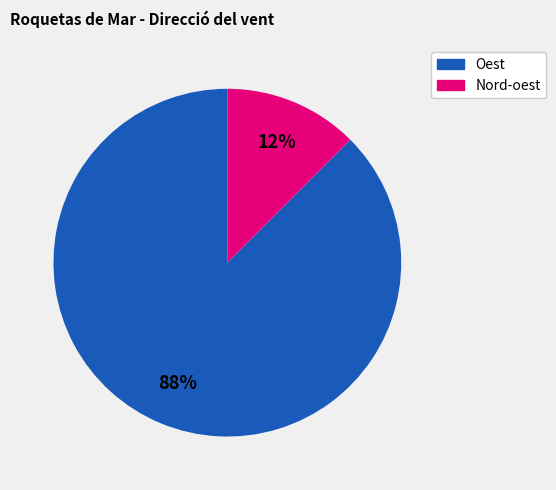

Rank the categories by value from lowest to highest.

Nord-oest, Oest